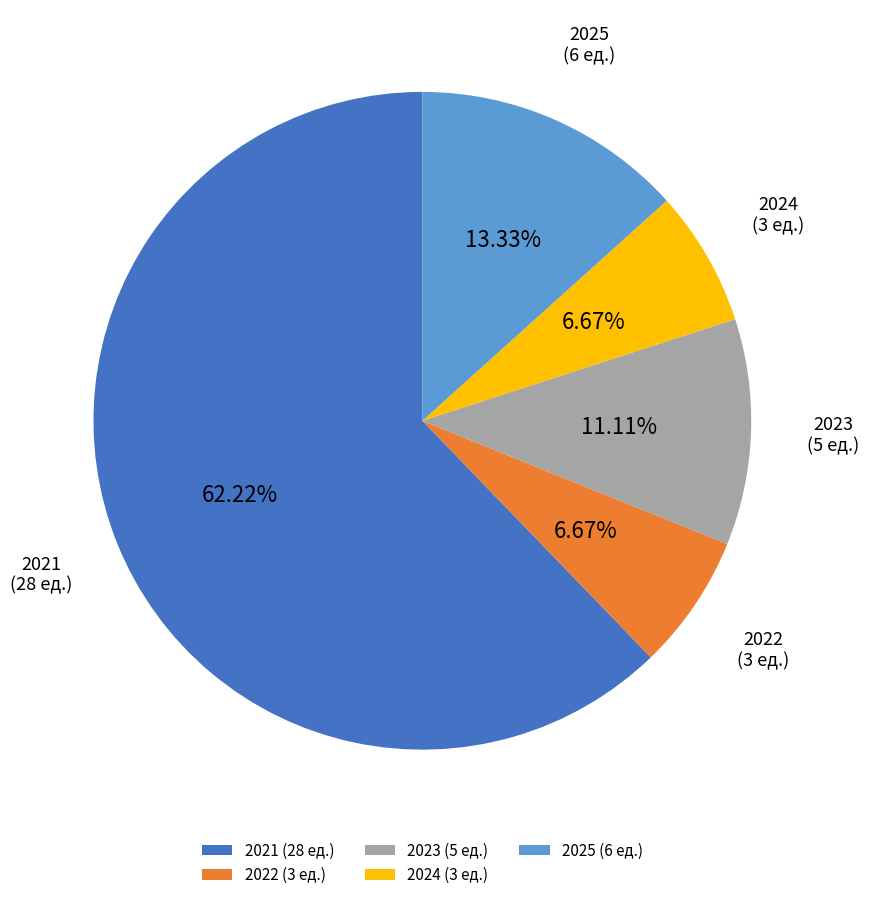

Is 2024 (3 ед.) the majority of the pie?

No